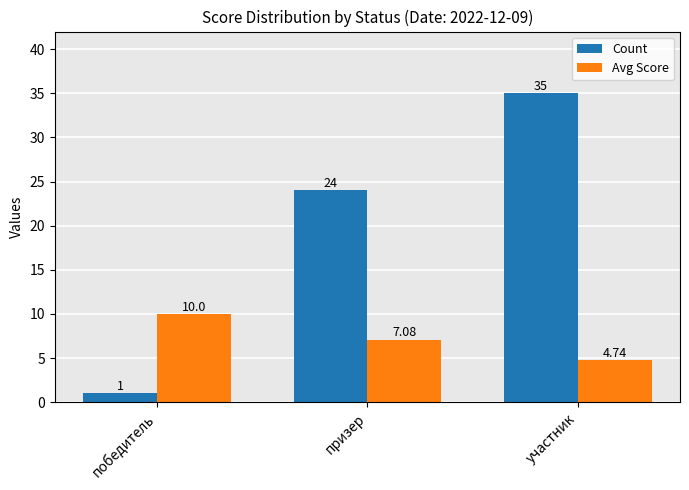

Rank the categories by Avg Score value from lowest to highest.

участник, призер, победитель